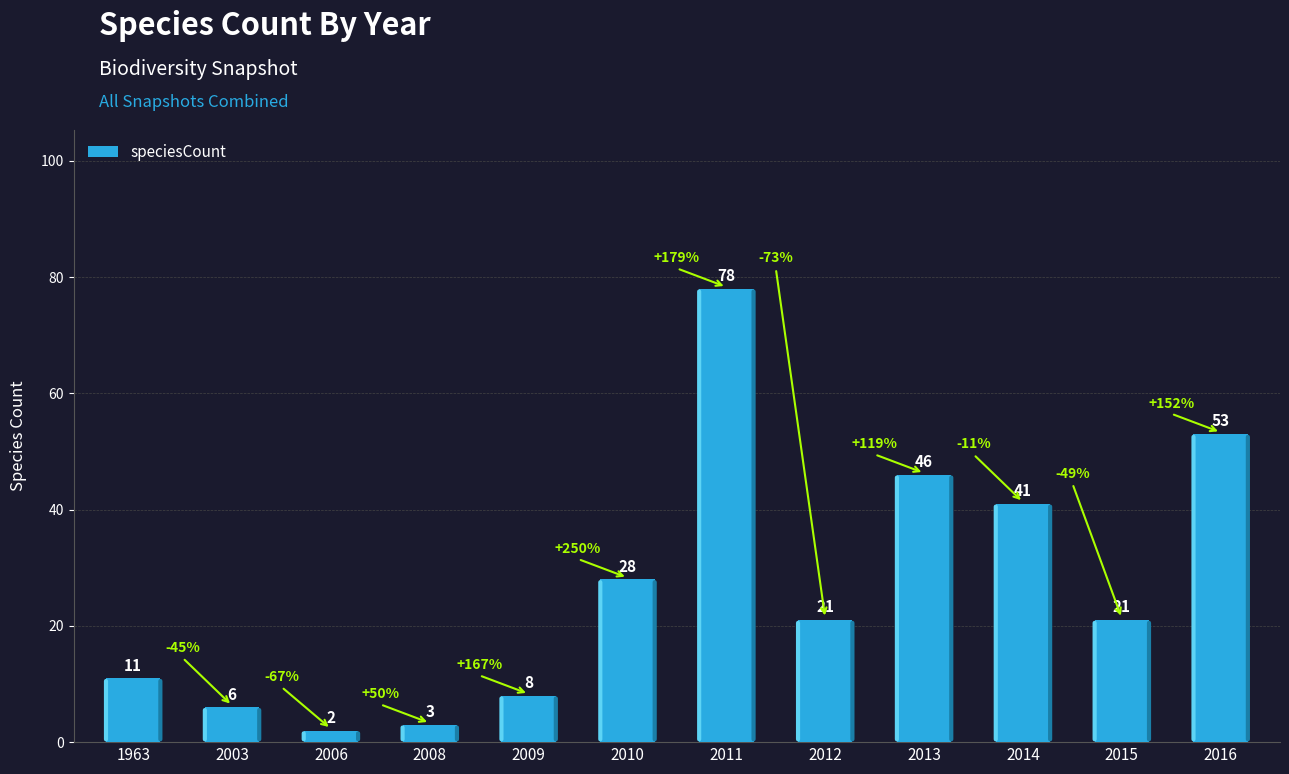

Reading right to left, extract all data points from this chart.

2016=53	2015=21	2014=41	2013=46	2012=21	2011=78	2010=28	2009=8	2008=3	2006=2	2003=6	1963=11